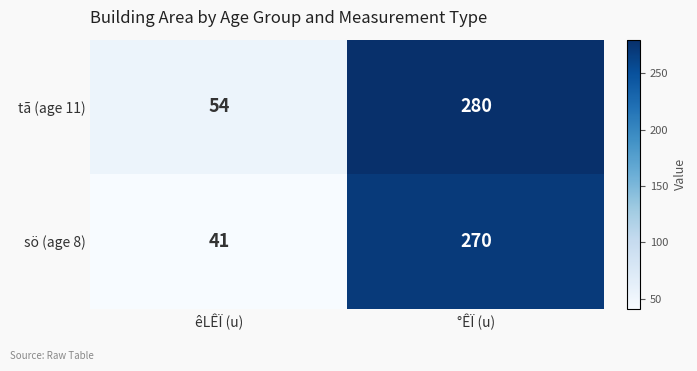

Is it true that sö (age 8) equals 68 at êLÊÏ (u)?

False